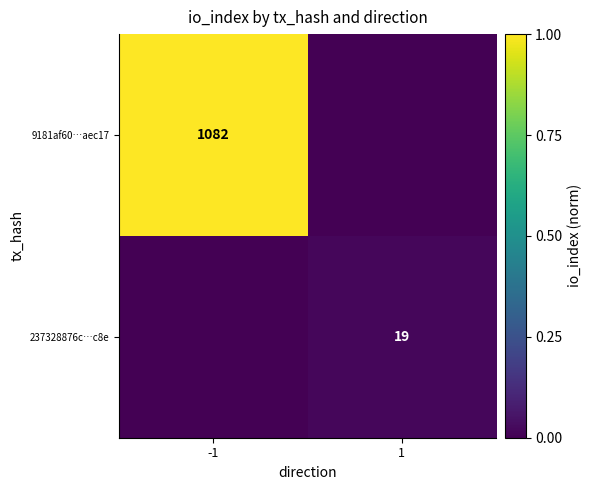

The 237328876c…c8e series shows 25 at 1. True or false?

False